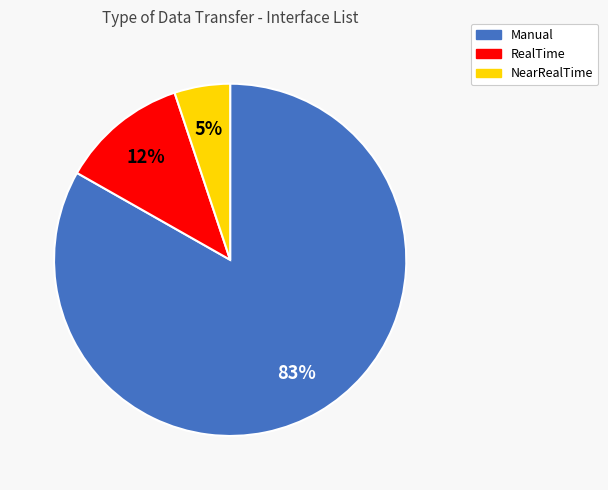

Which slice is the largest?

Manual